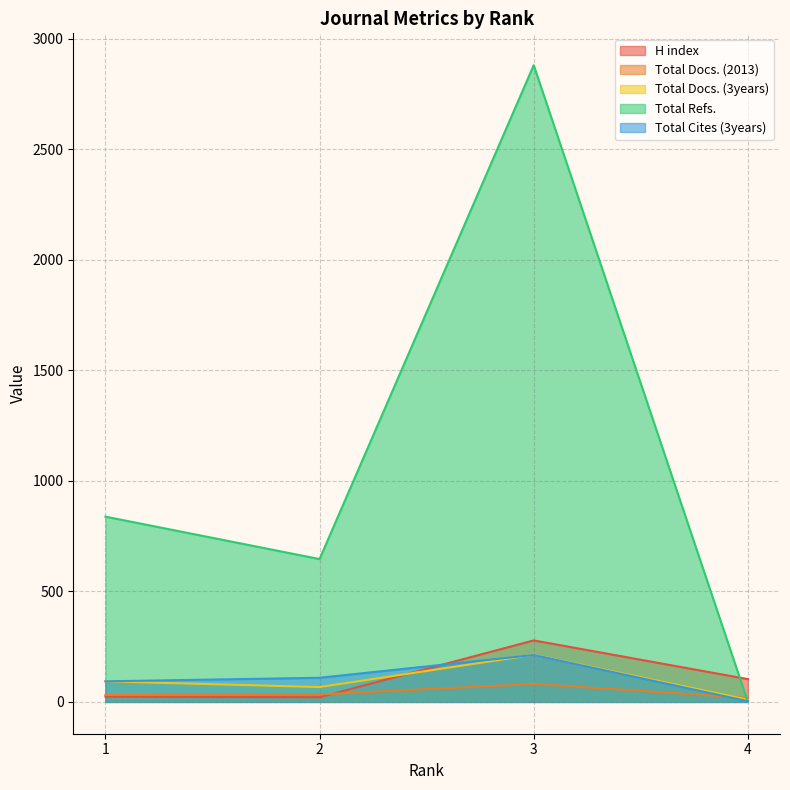

Between which two adjacent categories do H index and Total Refs. first intersect?

4 and 3